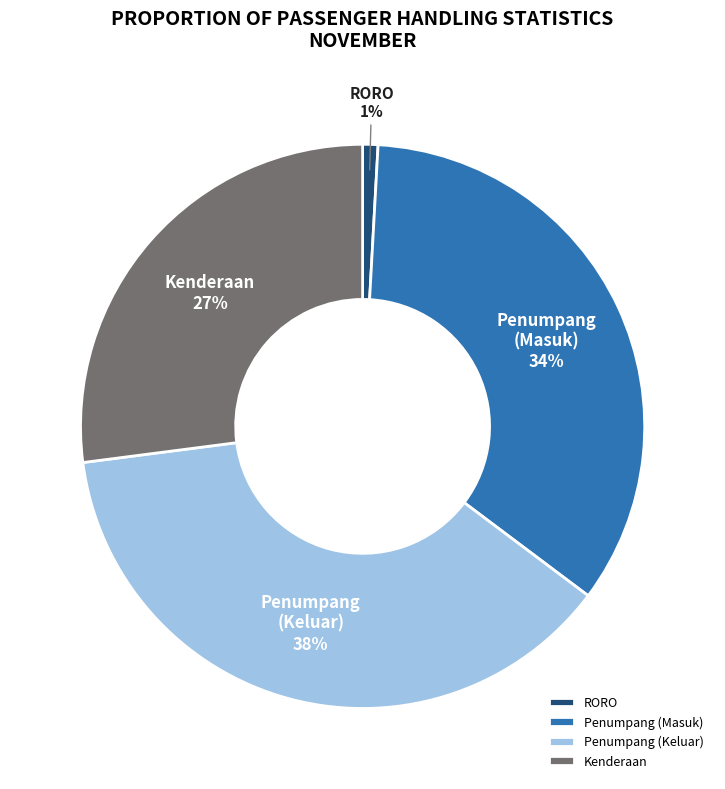

Between Penumpang (Keluar) and RORO, which is larger?

Penumpang (Keluar)